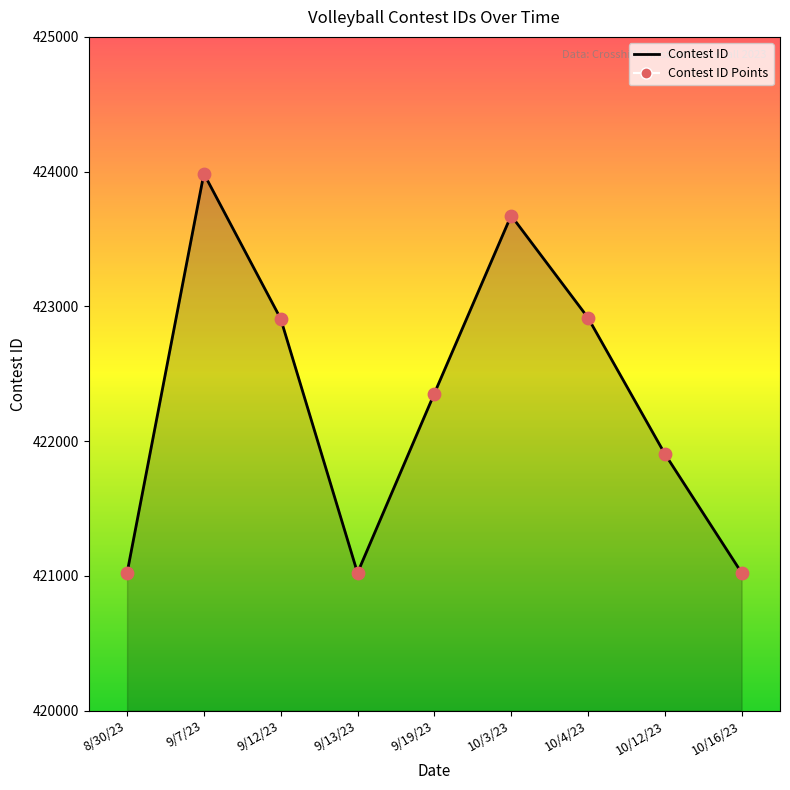

What is the ratio of the value at 10/12/23 to the value at 10/4/23?

1.0